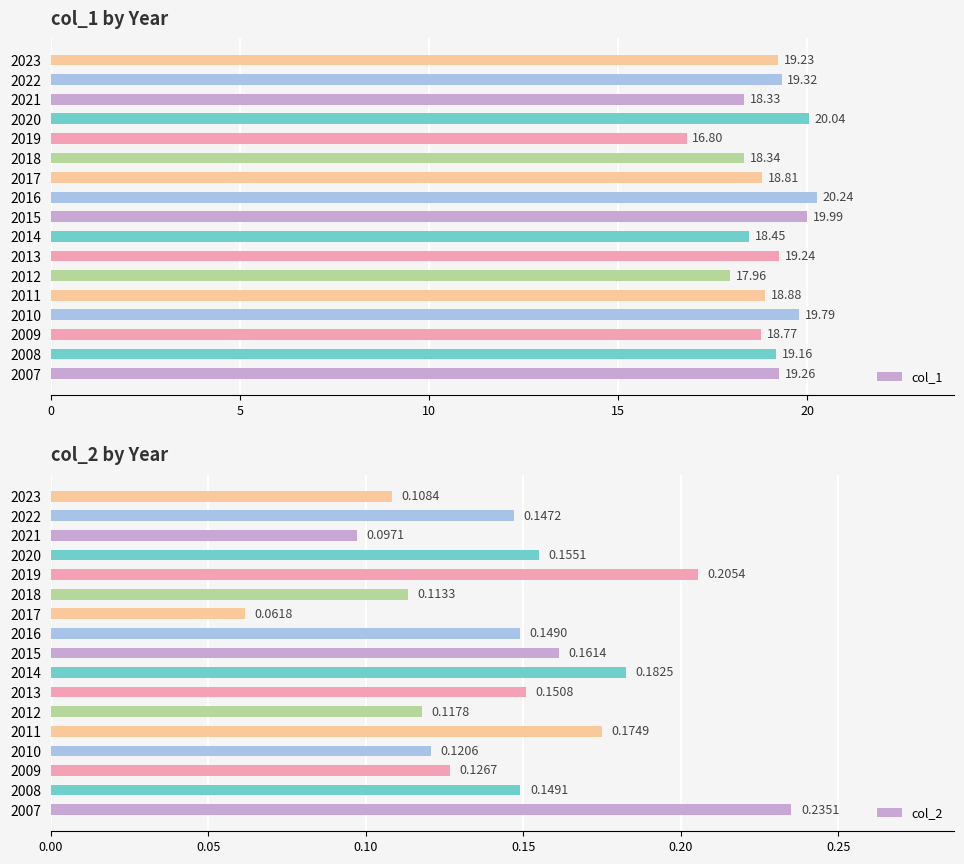

What is the sum of all col_1 values?

322.6